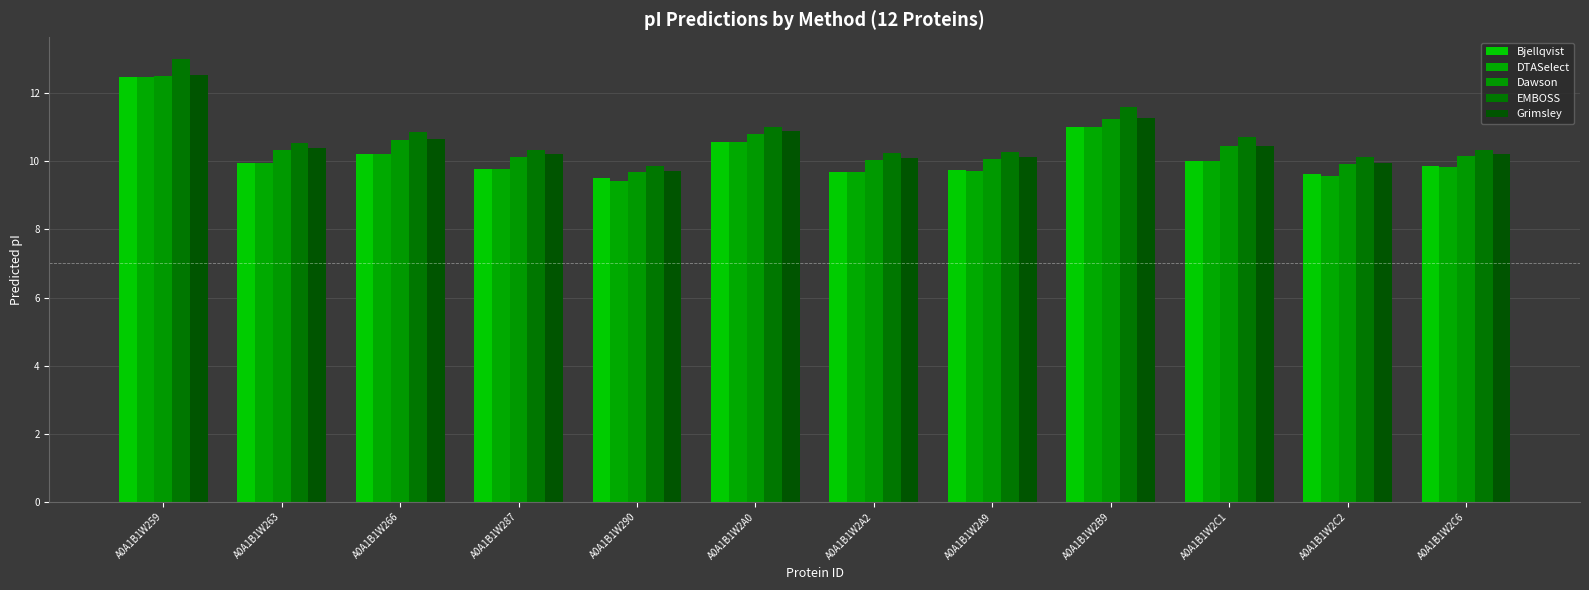

How many data points does each series have?

12